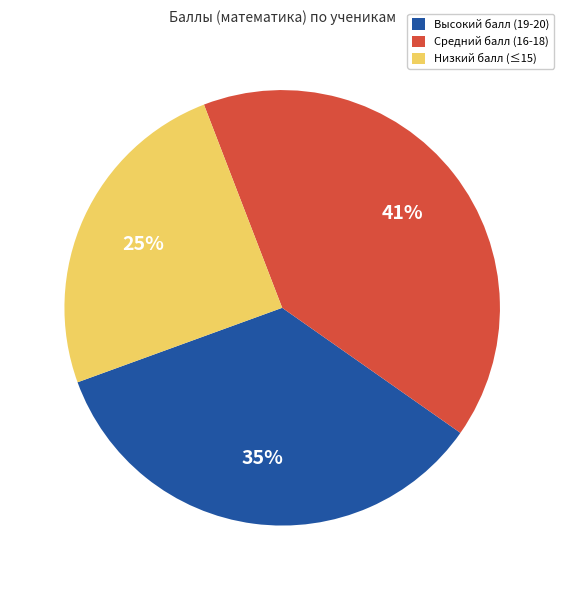

Which category has the biggest portion of the pie?

Средний балл (16-18)